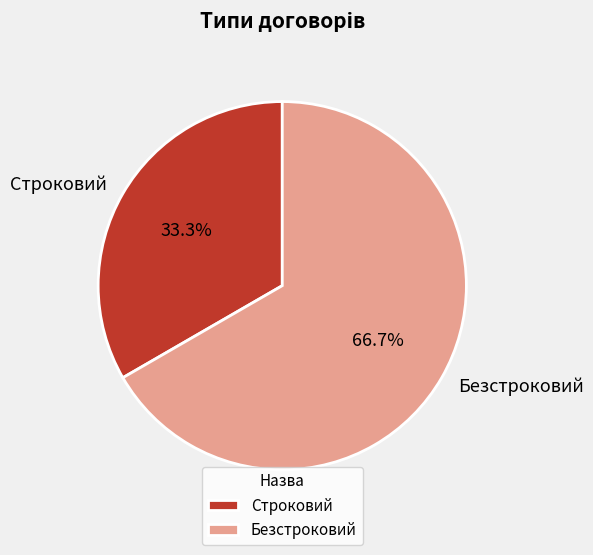

Which has a higher value, Строковий or Безстроковий?

Безстроковий